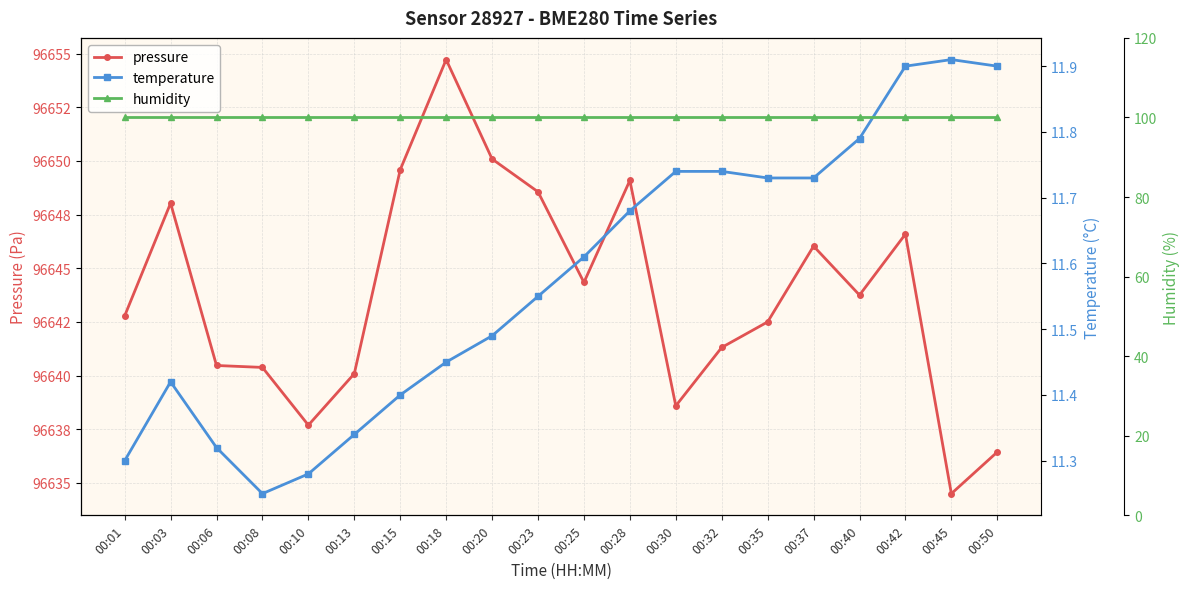

At which label is pressure closest to 96644?

00:40